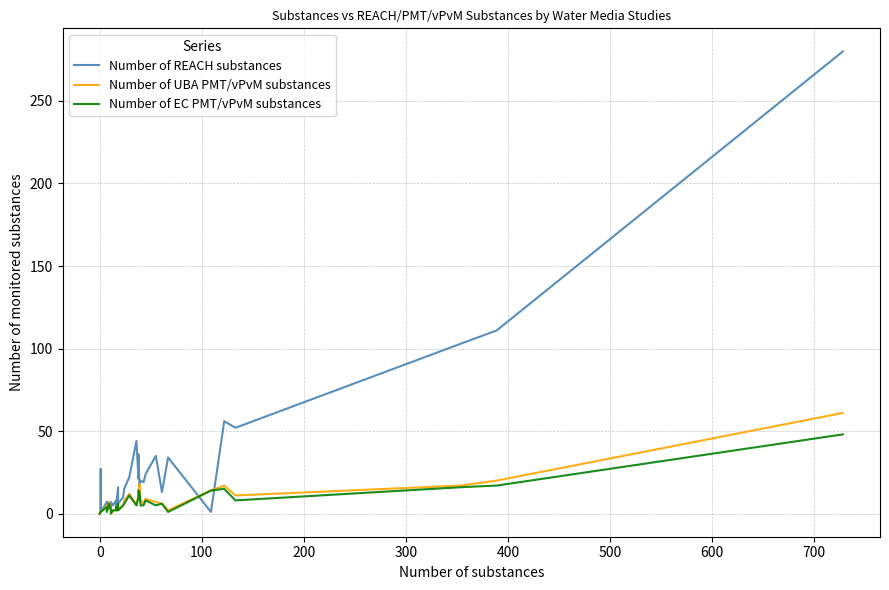

Is the value of Number of REACH substances at 34 greater than the value of Number of UBA PMT/vPvM substances at 29?

Yes